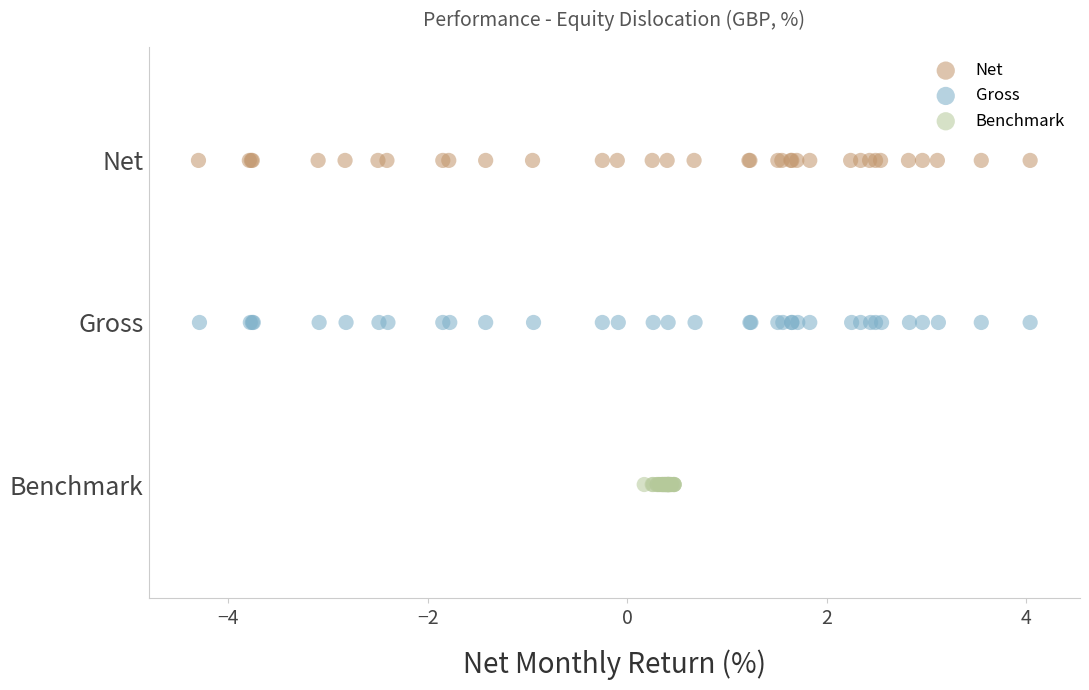

Which series contains the lowest Y value?

Benchmark